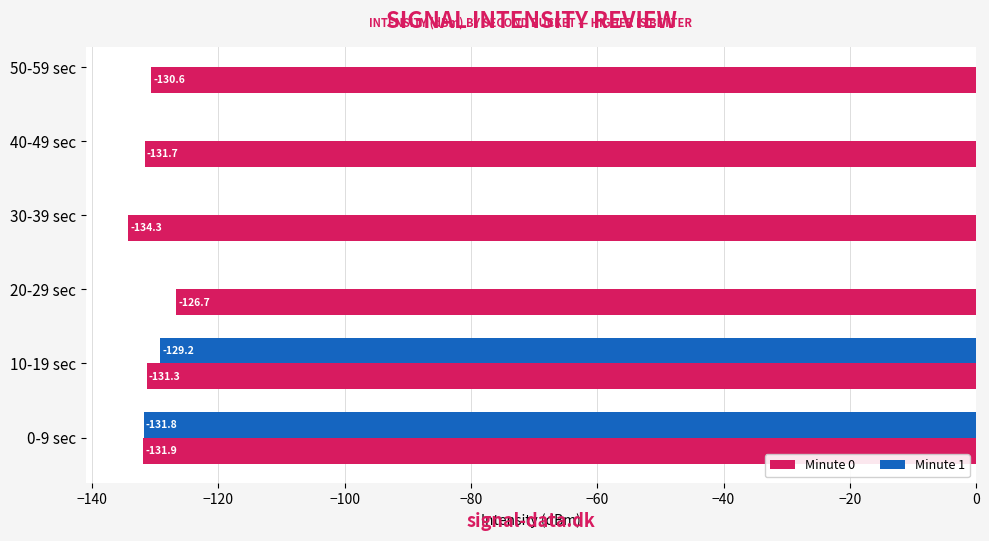

What is the value of the Minute 1 bar at the 1st from the left?

-131.8